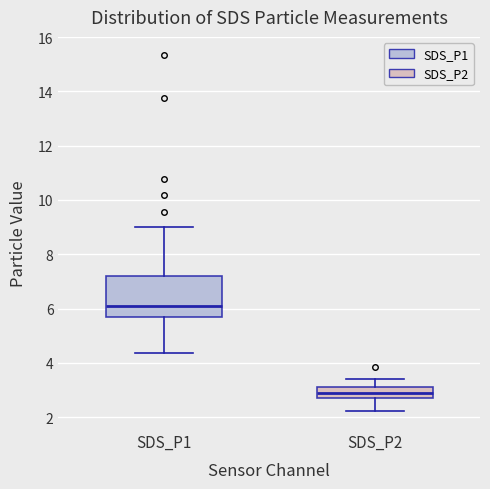

Which box's median line is the highest?

SDS_P1